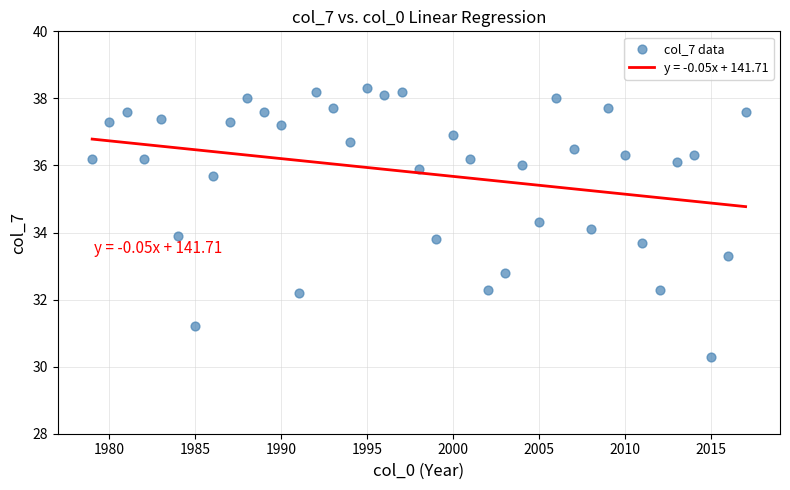

What is the range of Y values (max minus min)?

8.0